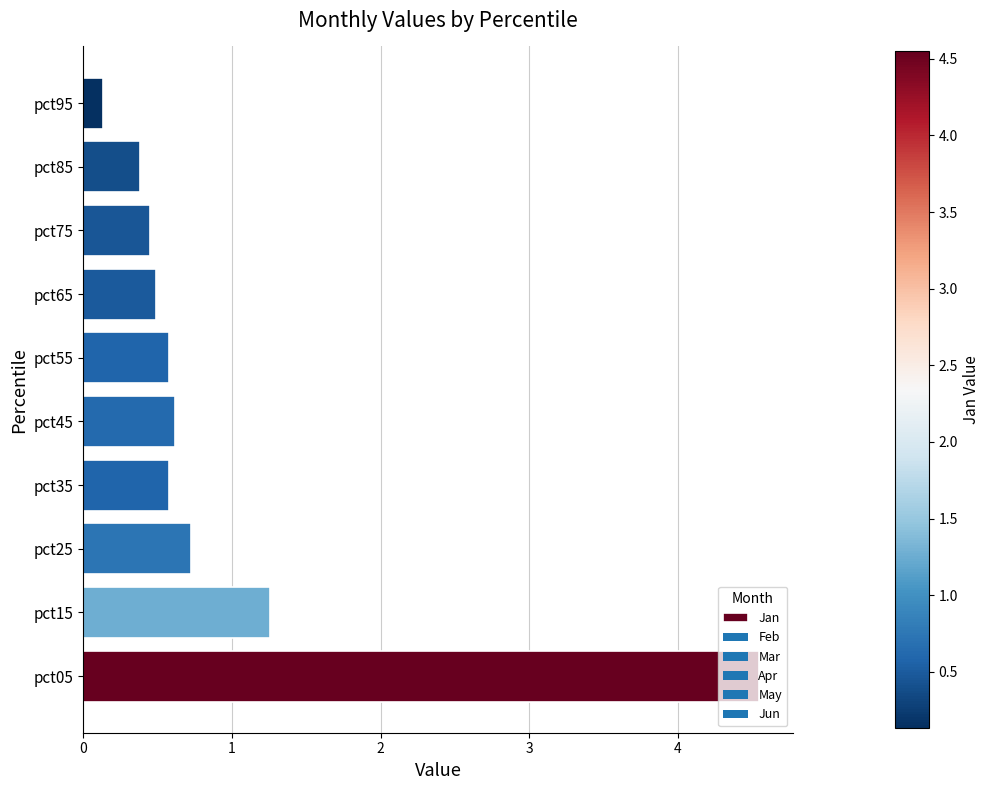

The chart shows a value of 0.4 at pct15. True or false?

False